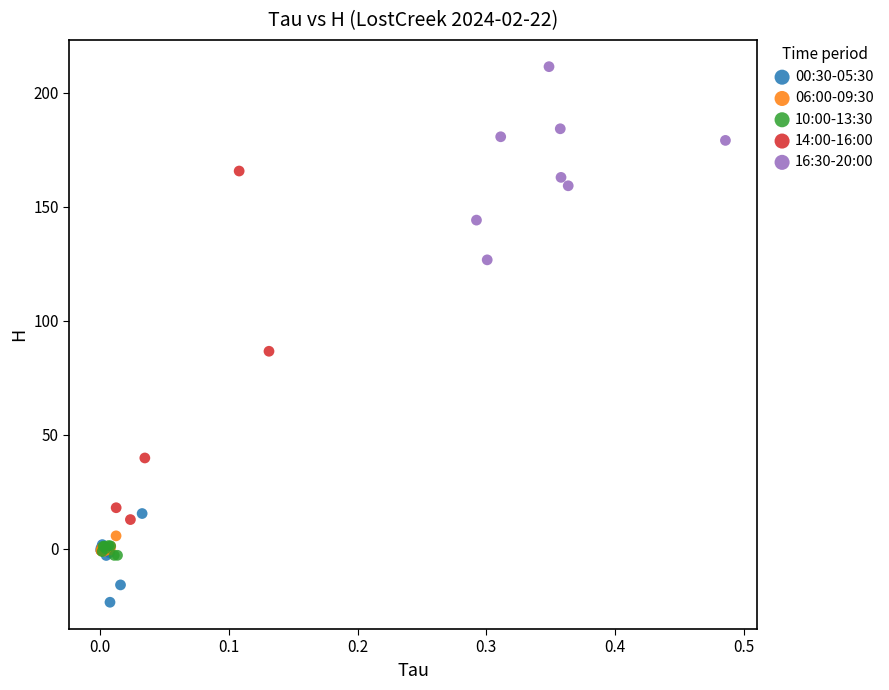

Which series has the widest spread of Y values?

14:00-16:00